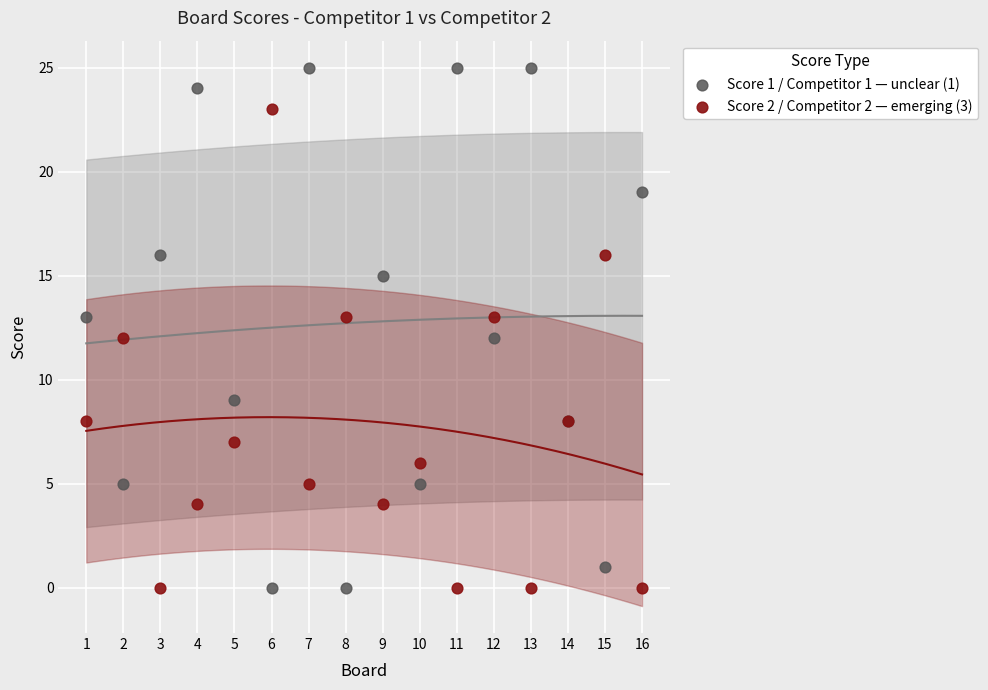

Which series reaches the maximum Y coordinate?

Score 1 / Competitor 1 — unclear (1)